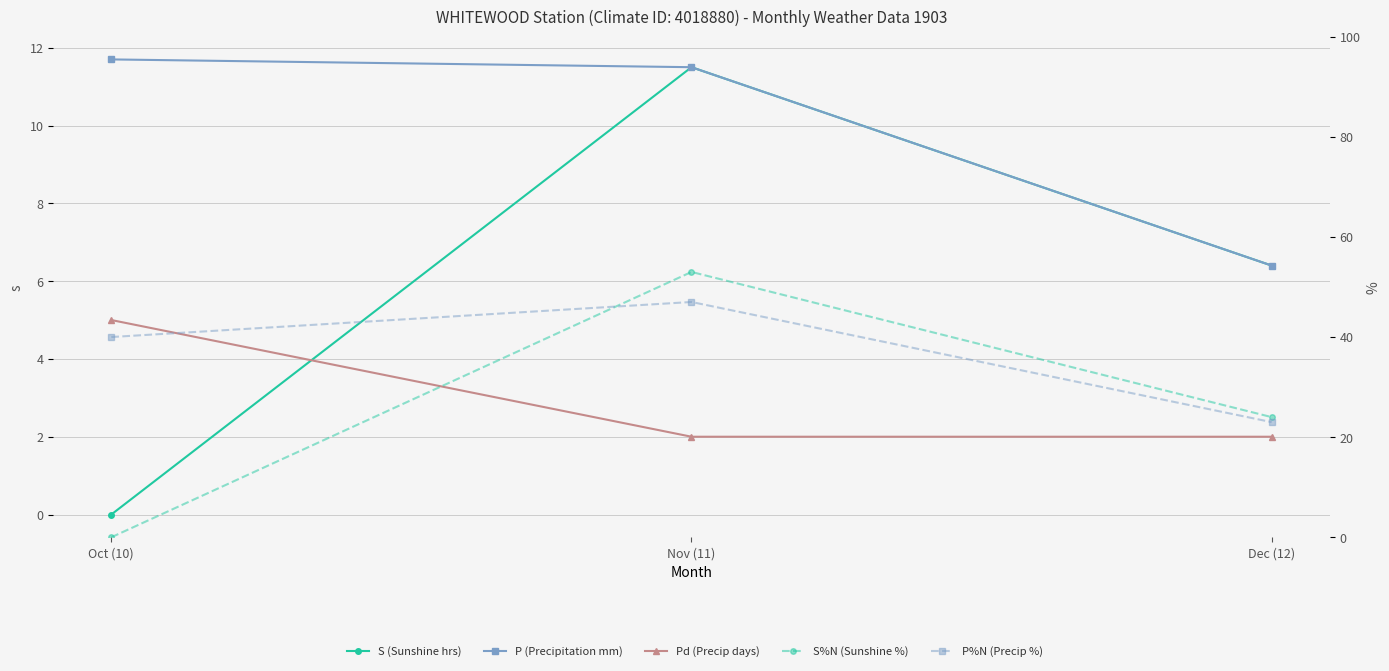

How many S%N (Sunshine %) values are between 0 and 53?

3